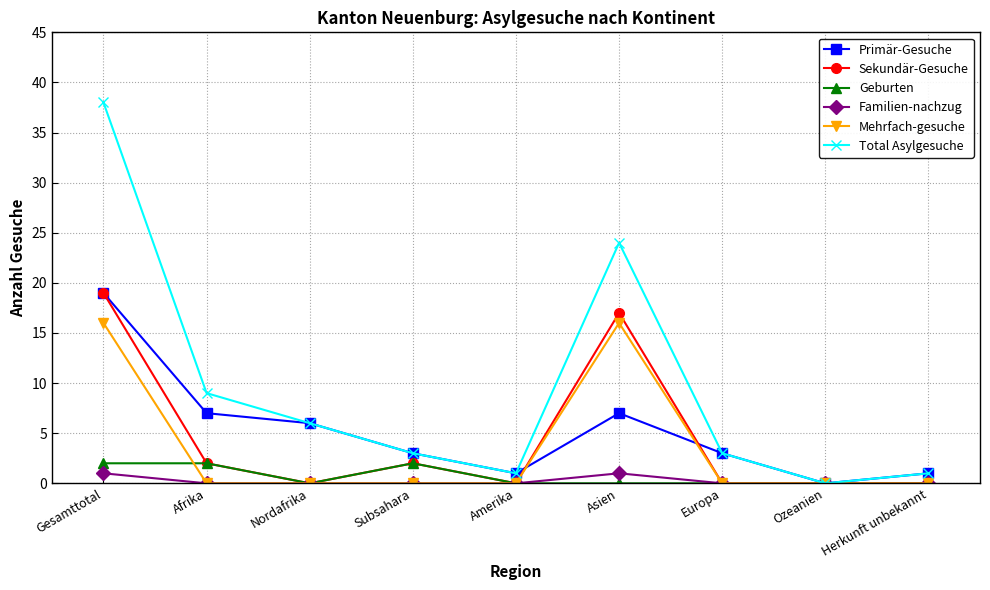

The Sekundär-Gesuche series shows 0 at Herkunft unbekannt. True or false?

True